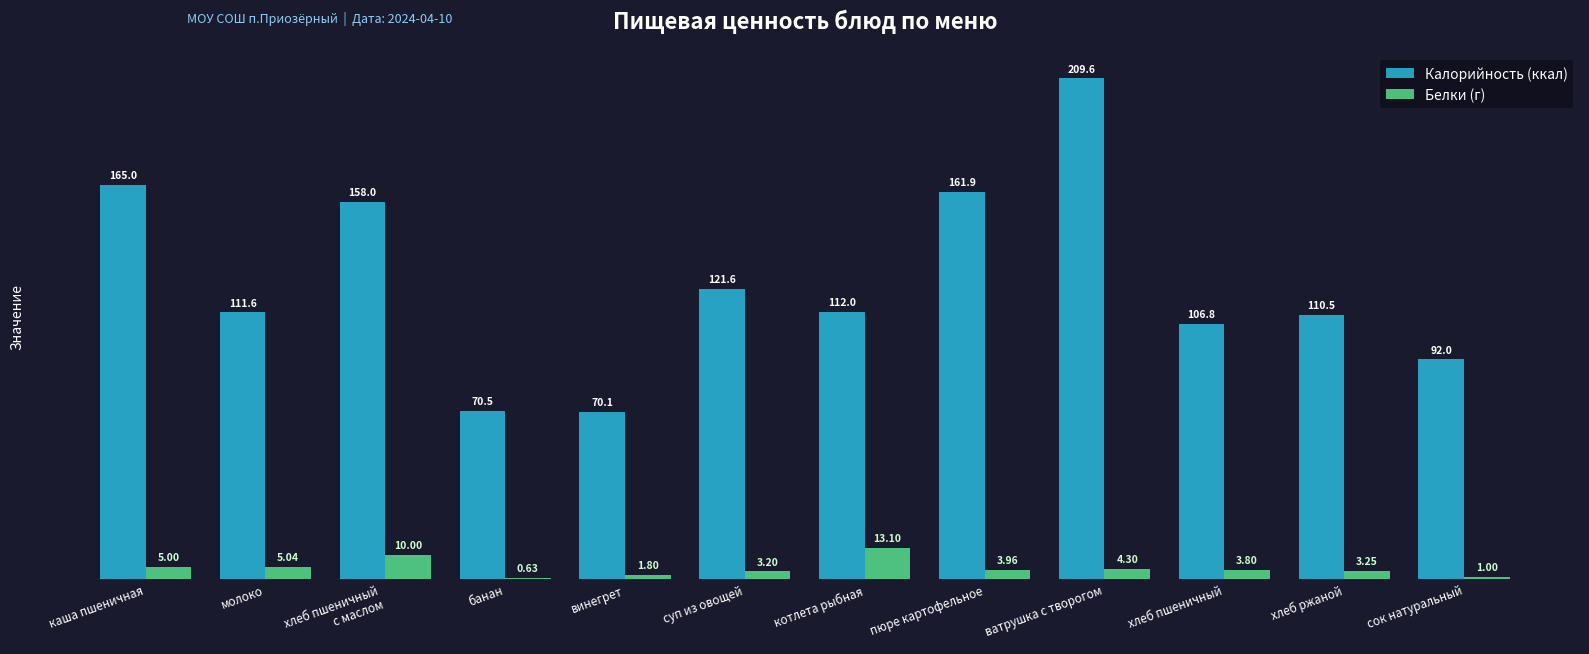

What is the sum of all Белки (г) values?

55.1